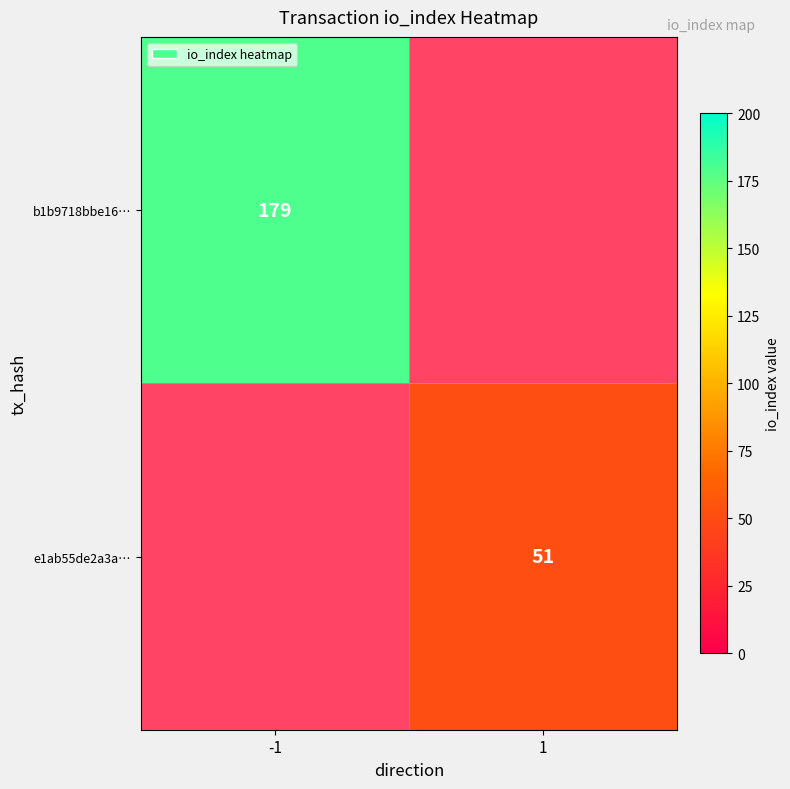

Is it true that e1ab55de2a3a… equals 78 at 1?

False